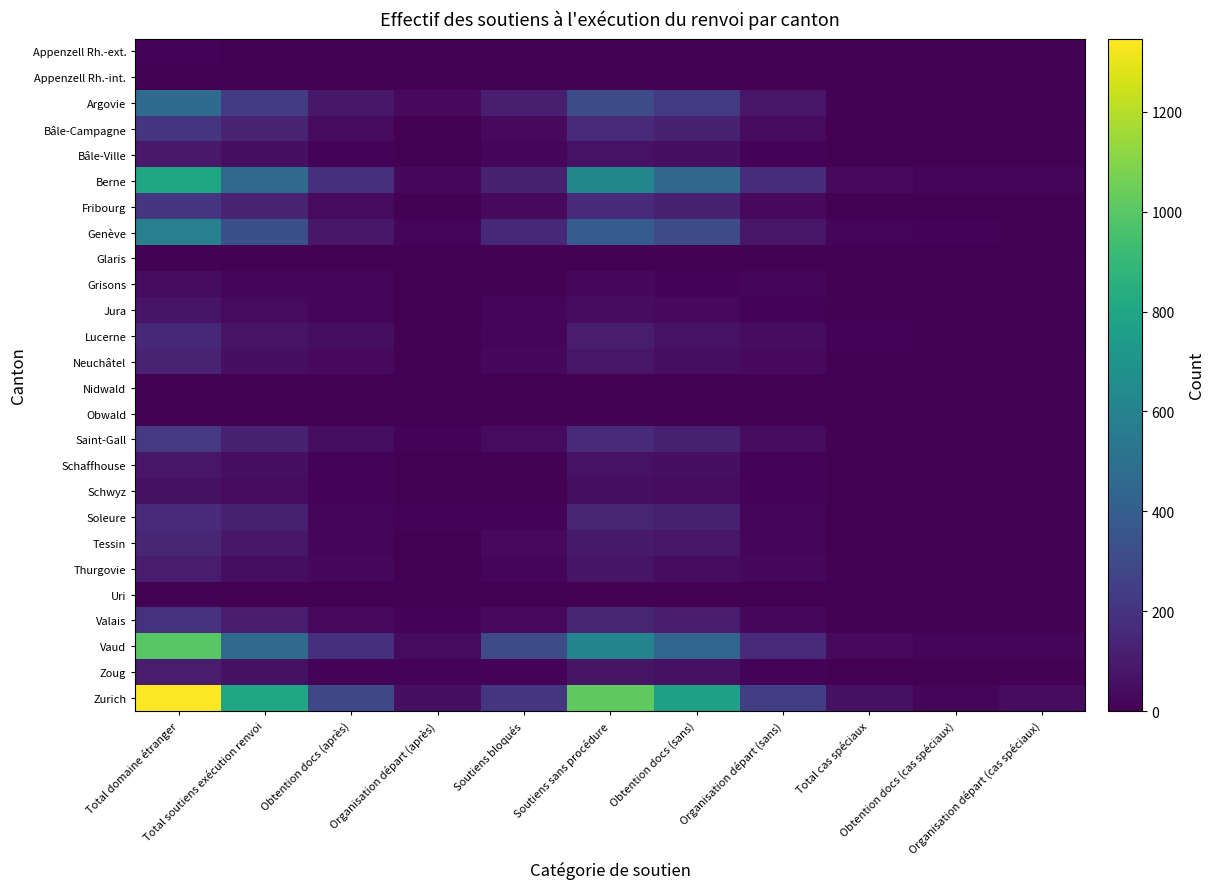

Between Organisation départ (cas spéciaux) and Total domaine étranger, which is larger?

Total domaine étranger